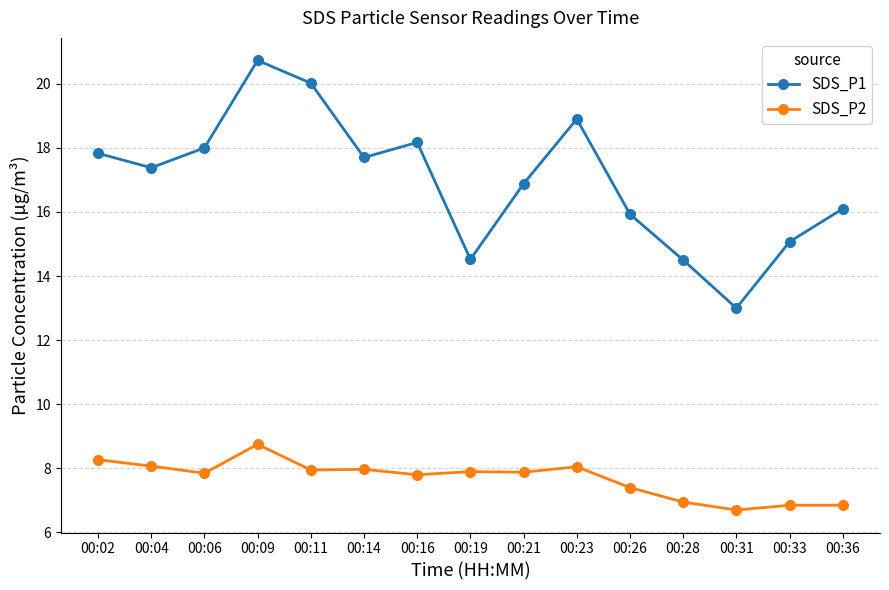

True or false: SDS_P2 and SDS_P1 intersect in this chart.

False